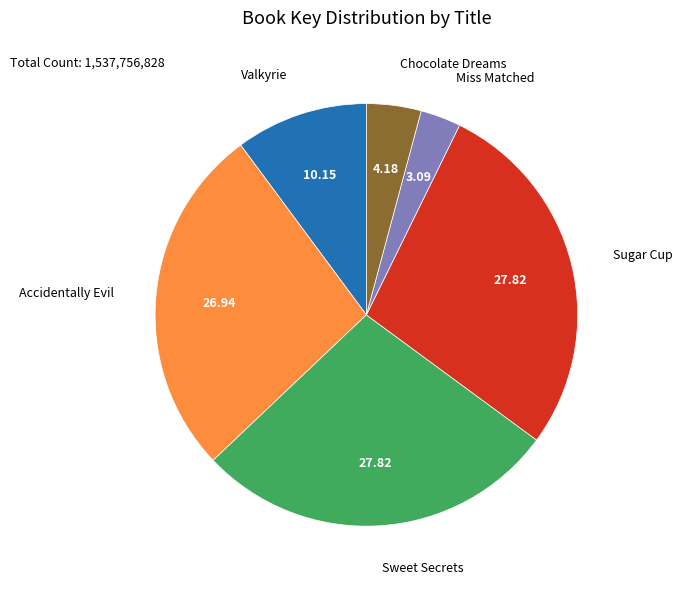

Is there a majority slice in this chart?

No